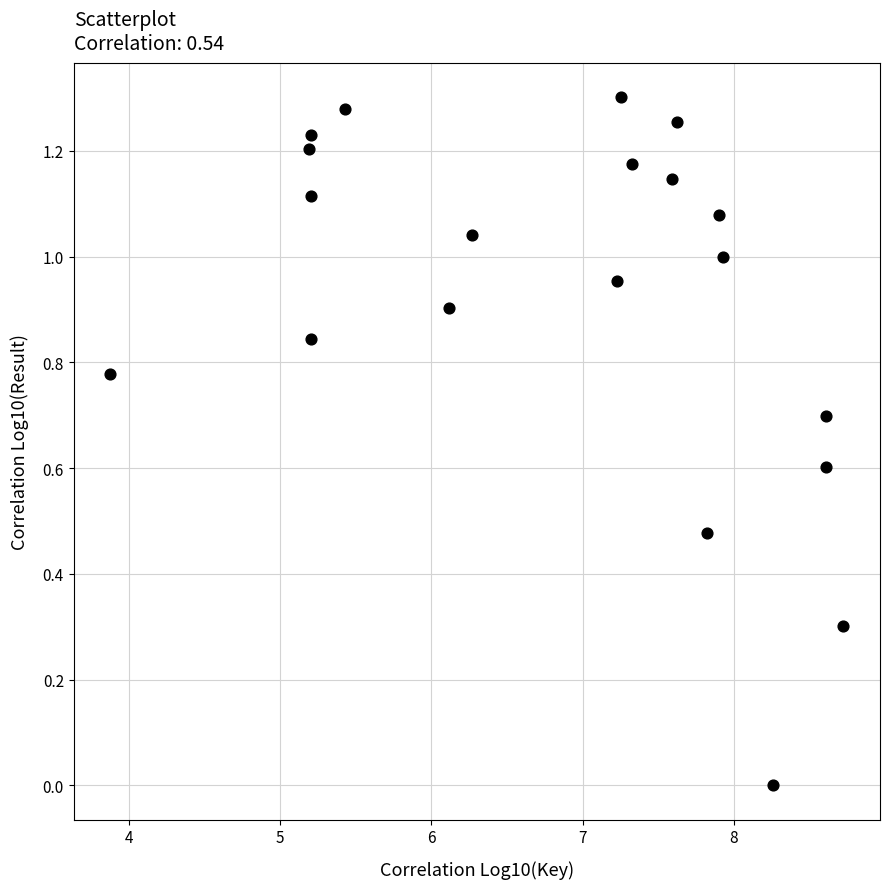

What is the range of X values (max minus min)?

4.8